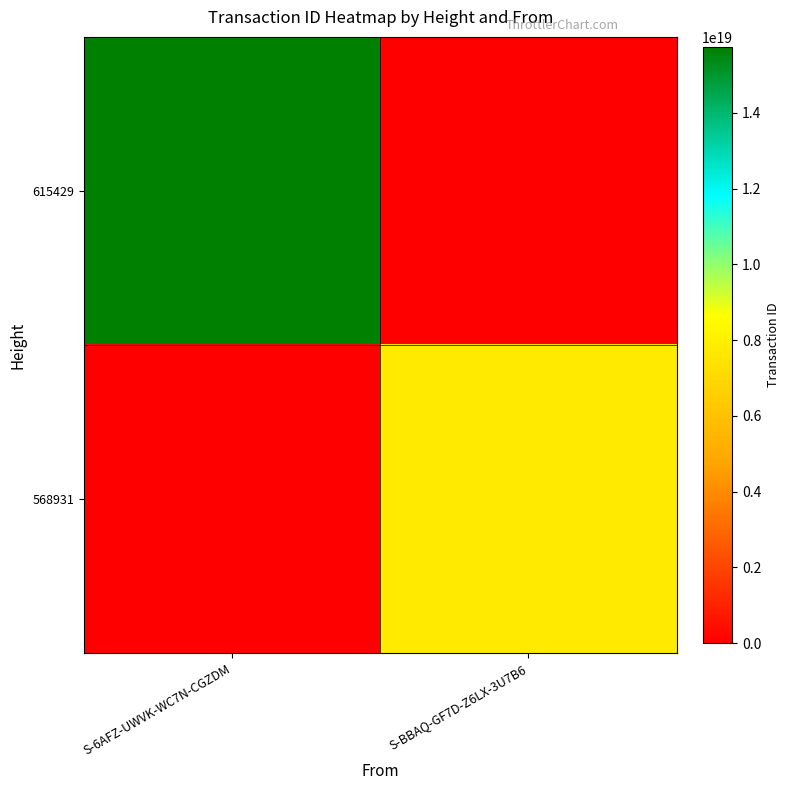

Reading right to left, list all the values displayed in this chart.

615429: S-BBAQ-GF7D-Z6LX-3U7B6=0	S-6AFZ-UWVK-WC7N-CGZDM=15748030243204806656
568931: S-BBAQ-GF7D-Z6LX-3U7B6=7761002208453785600	S-6AFZ-UWVK-WC7N-CGZDM=0